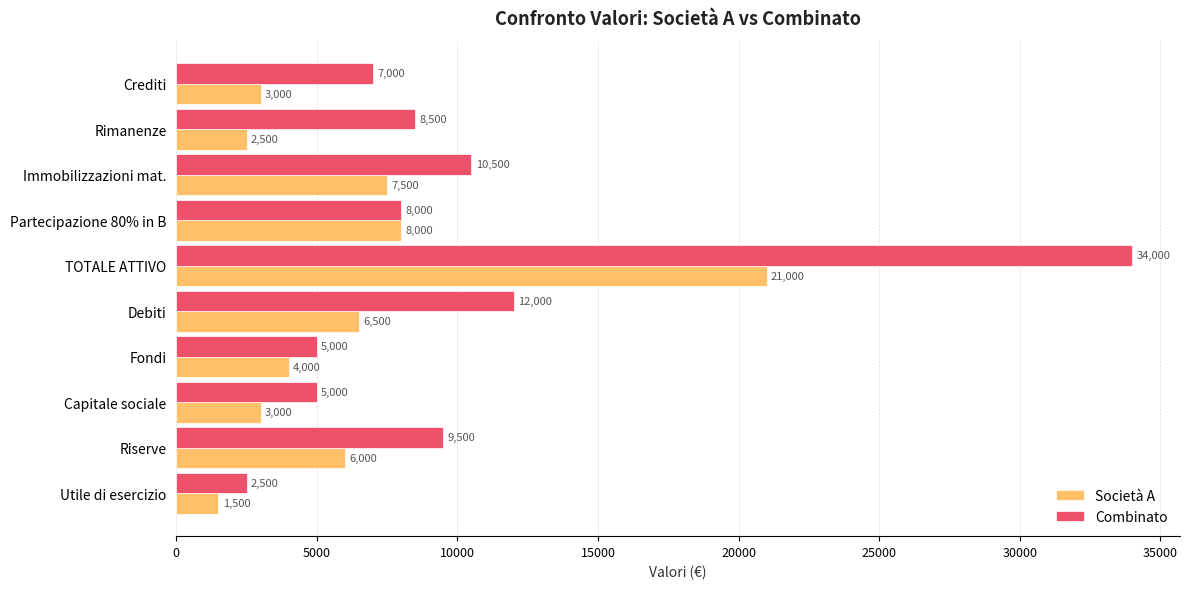

What is the difference between the Combinato values at Crediti and Partecipazione 80% in B?

1000